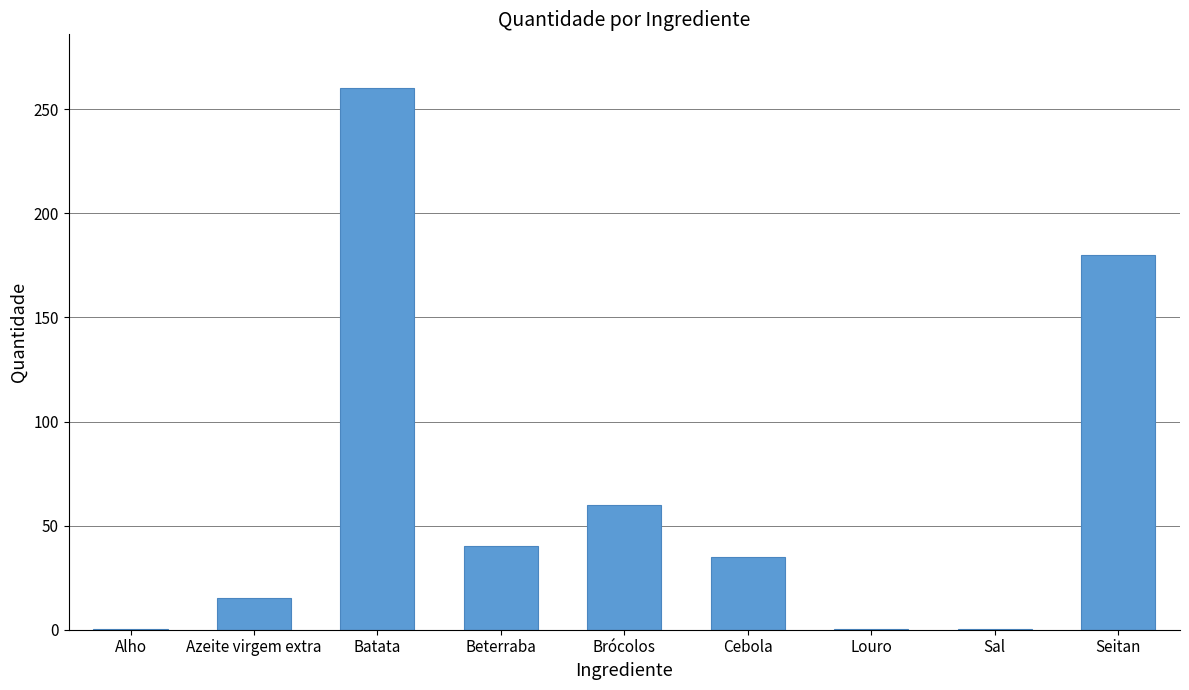

Read the value at Azeite virgem extra.

15.0